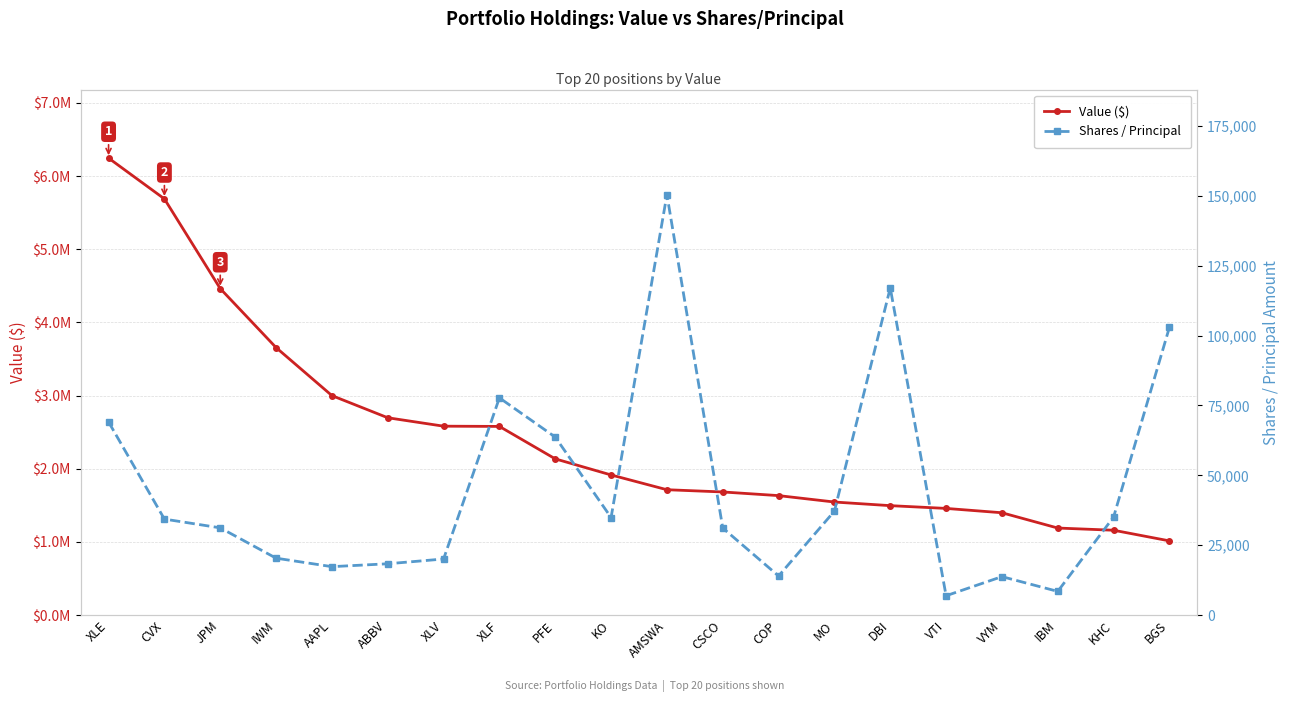

Between BGS and AMSWA, which is larger?

AMSWA